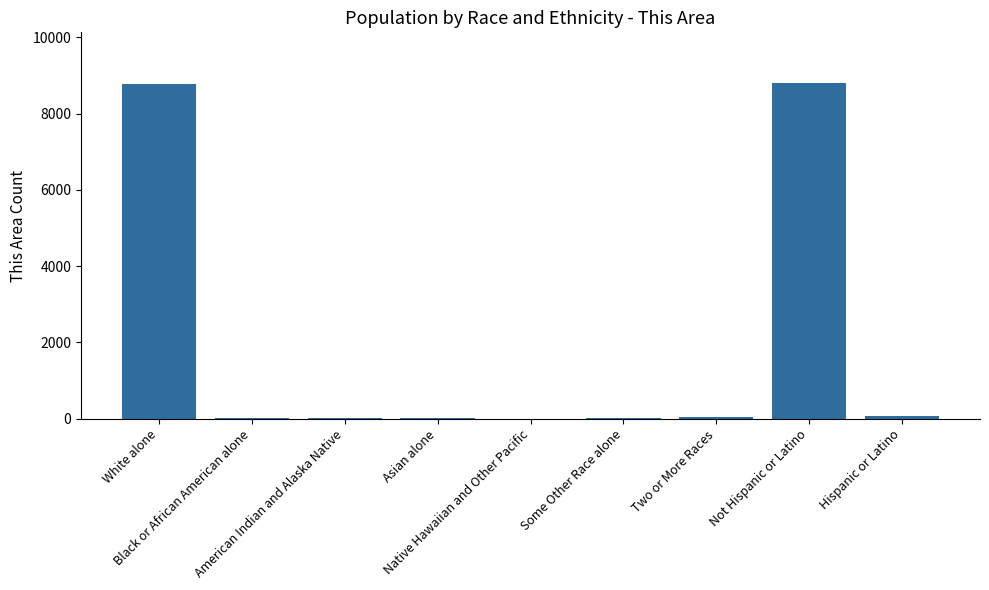

What is the maximum value shown in the chart?

8808